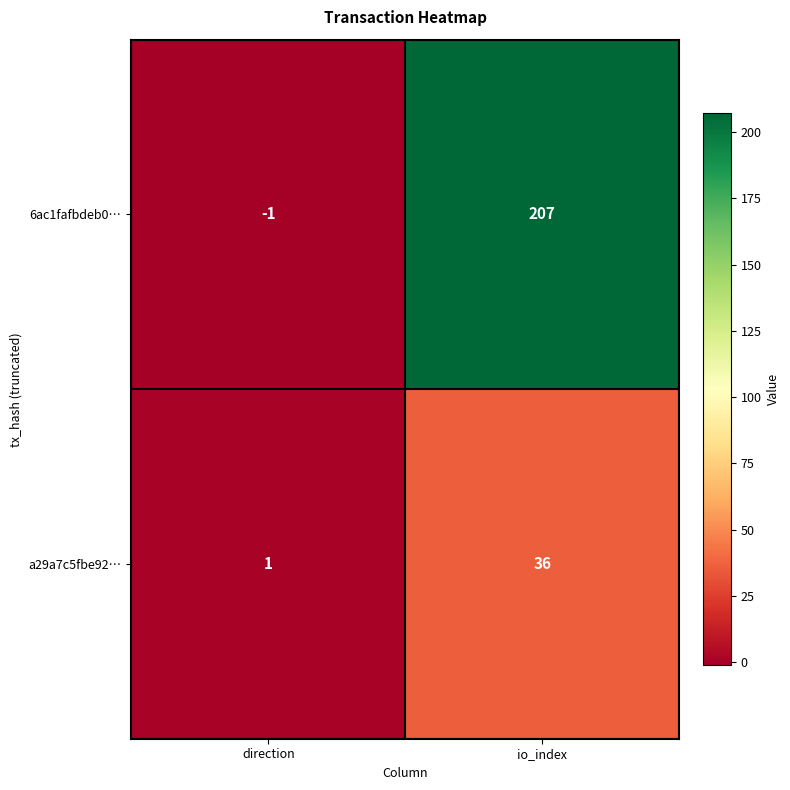

Reading left to right, extract all data points from this chart.

6ac1fafbdeb0…: -1	207
a29a7c5fbe92…: 1	36